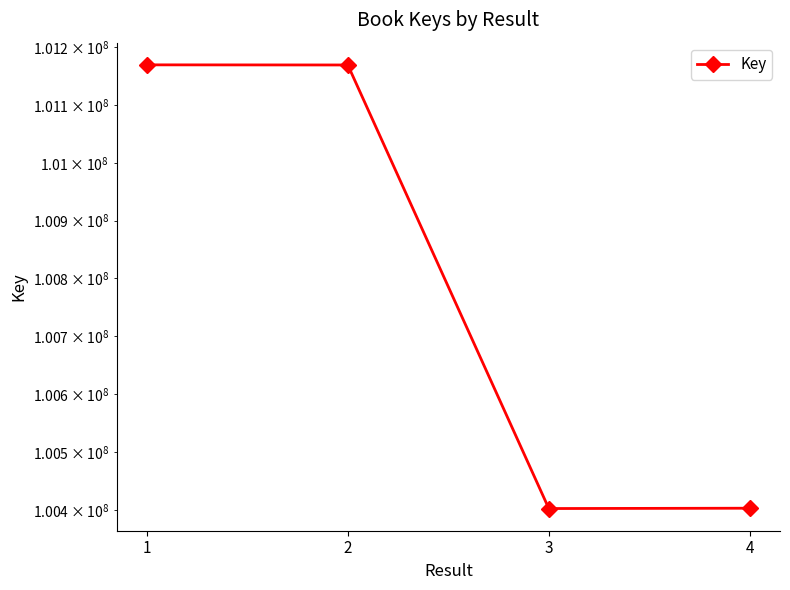

Does the chart have visible grid lines?

No